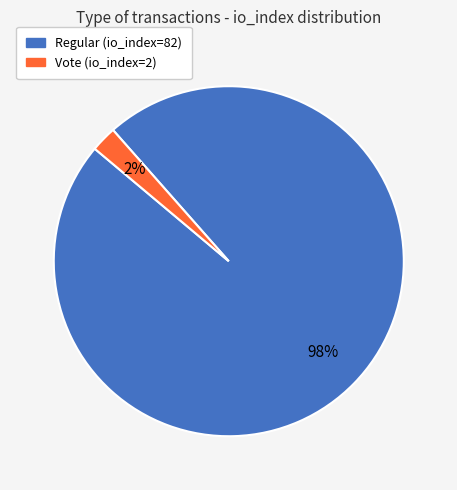

Between Regular (io_index=82) and Vote (io_index=2), which is larger?

Regular (io_index=82)